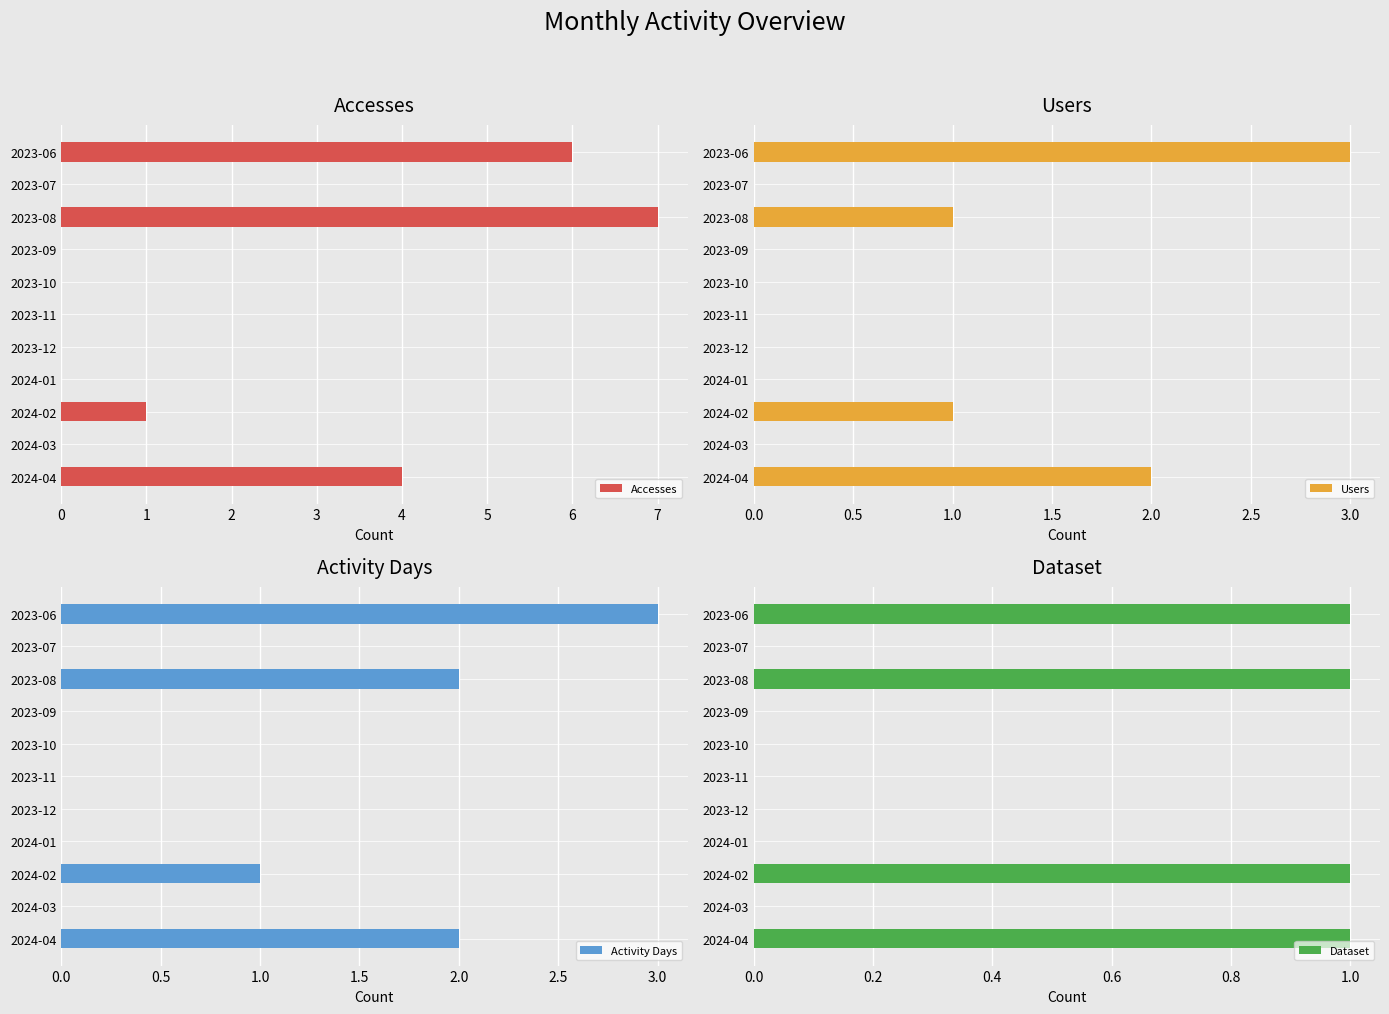

Reading left to right, transcribe all the data shown in this chart.

Accesses: 6	0	7	0	0	0	0	0	1	0	4
Users: 3	0	1	0	0	0	0	0	1	0	2
Activity Days: 3	0	2	0	0	0	0	0	1	0	2
Dataset: 1	0	1	0	0	0	0	0	1	0	1